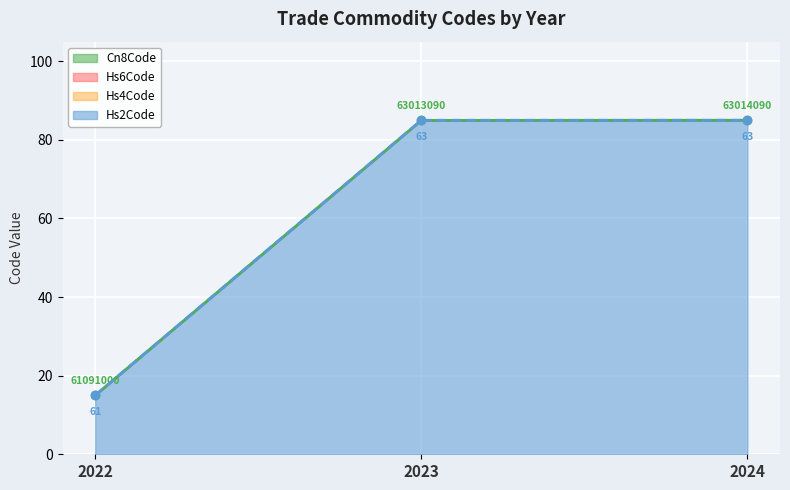

Which category has the lowest value across all series?

2022